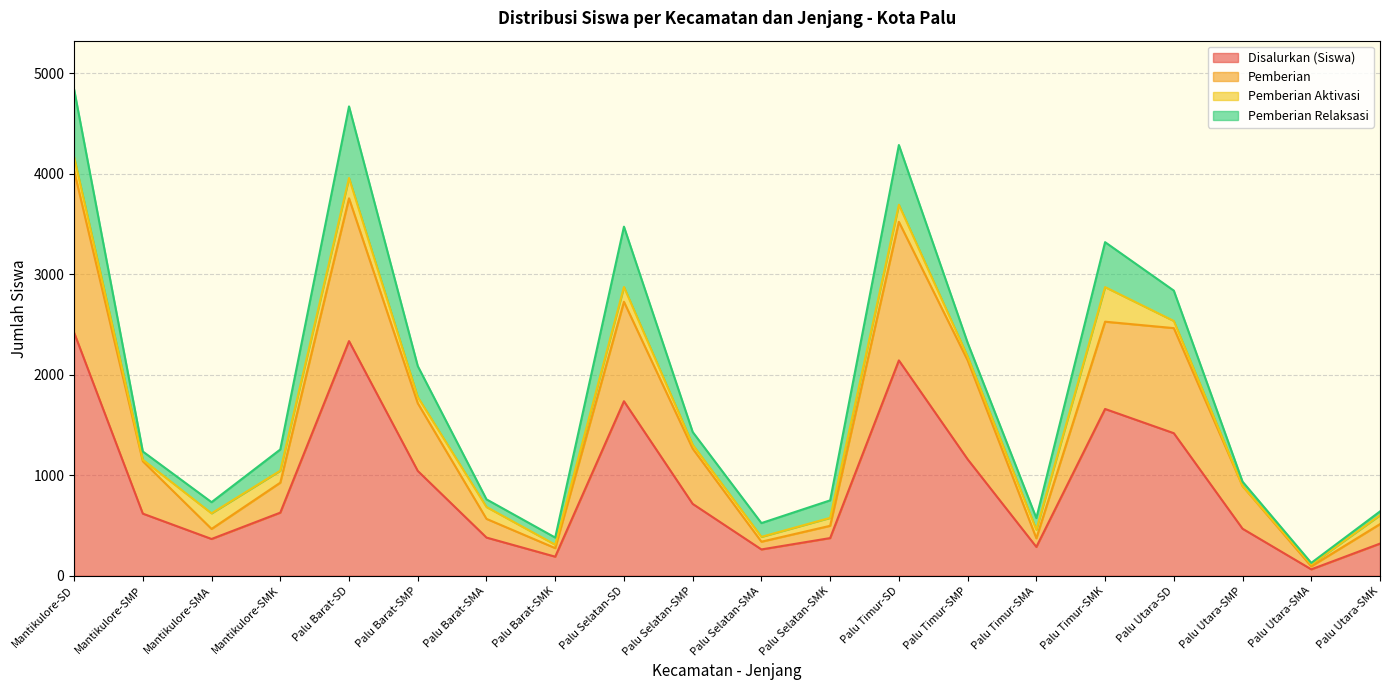

True or false: Disalurkan (Siswa) has more than 0 points higher than both neighbors.

True